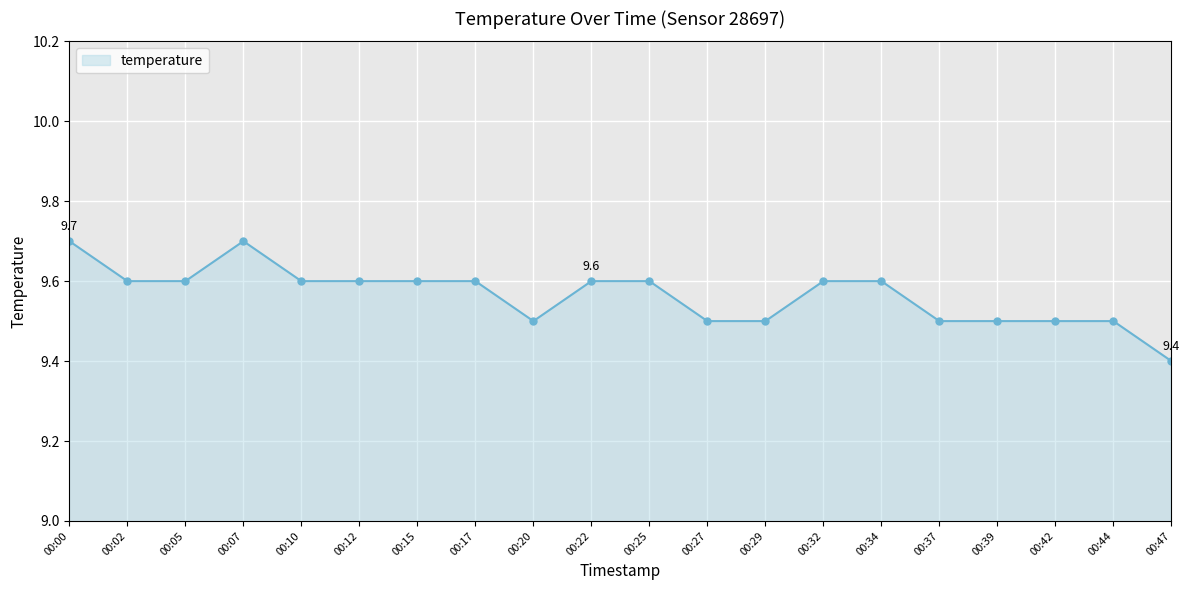

At which label is the value closest to 9?

00:47